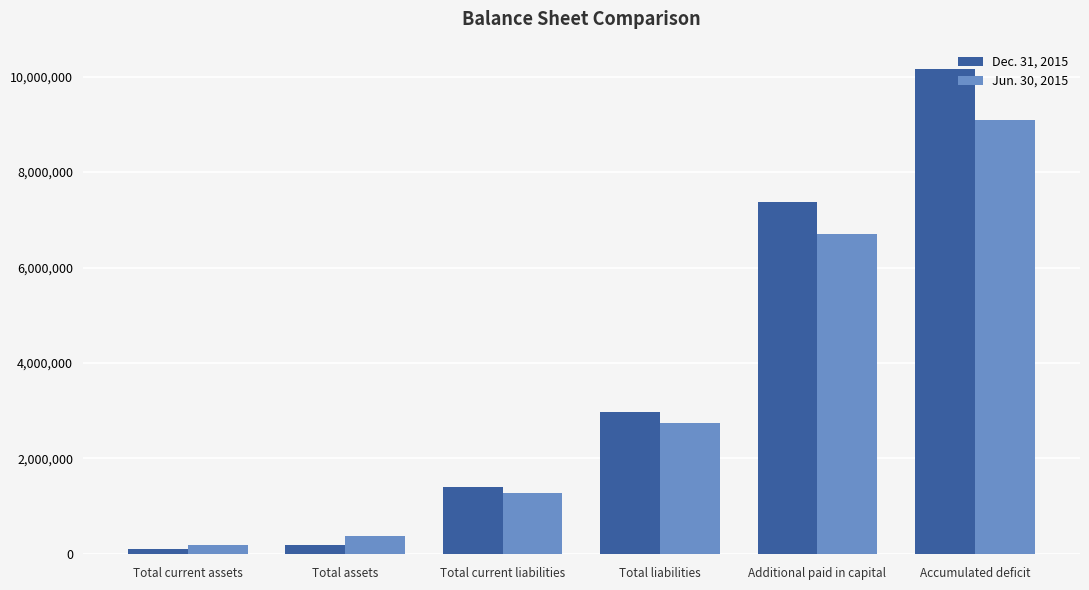

Is the value of Dec. 31, 2015 at Accumulated deficit greater than the value of Jun. 30, 2015 at Total liabilities?

Yes